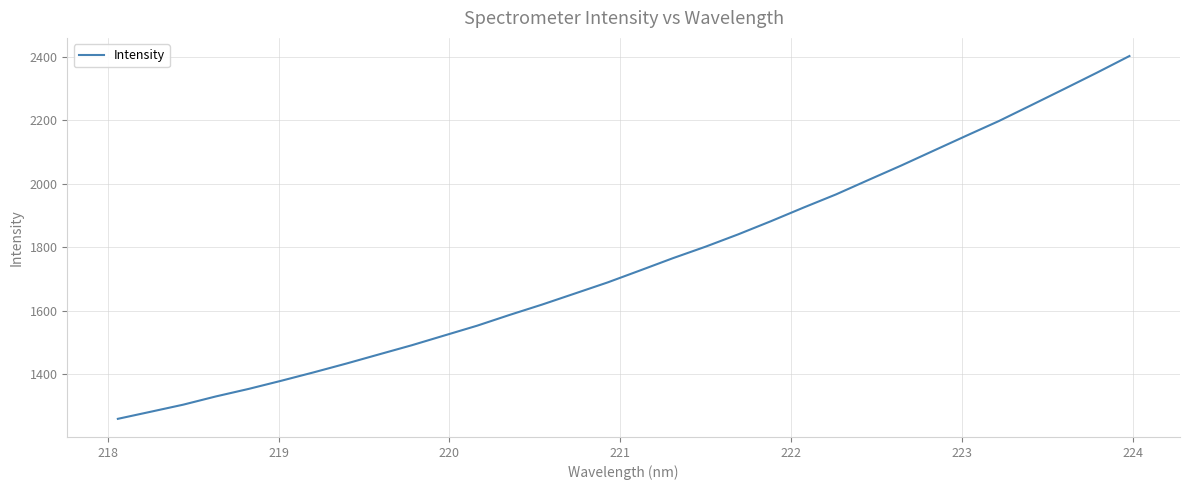

What is the minimum value shown in the chart?

1259.0